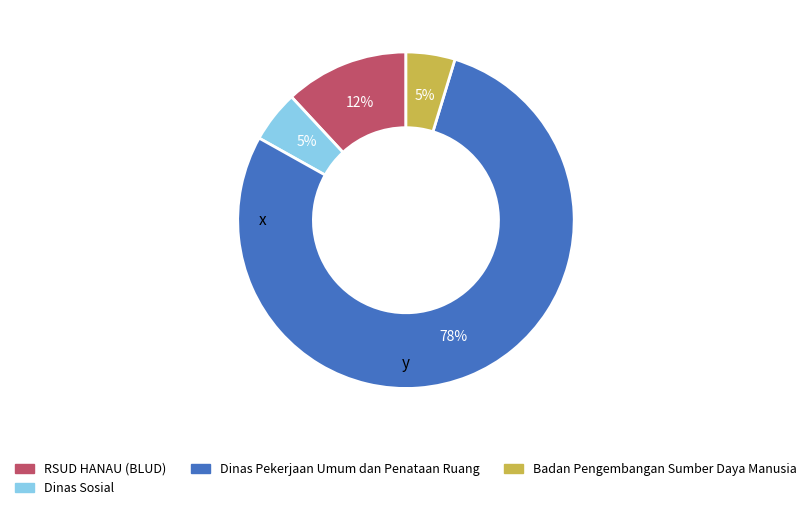

Is the sum of Badan Pengembangan Sumber Daya Manusia and RSUD HANAU (BLUD) greater than half?

No